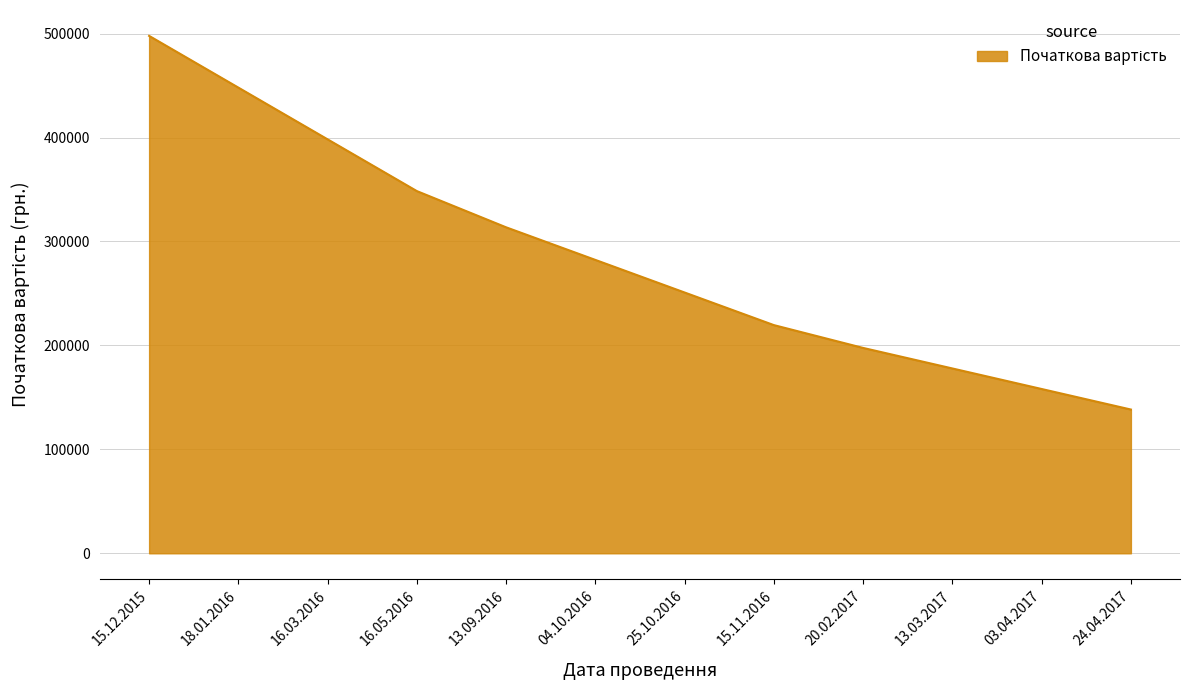

The value at 20.02.2017 is 306387.9. True or false?

False